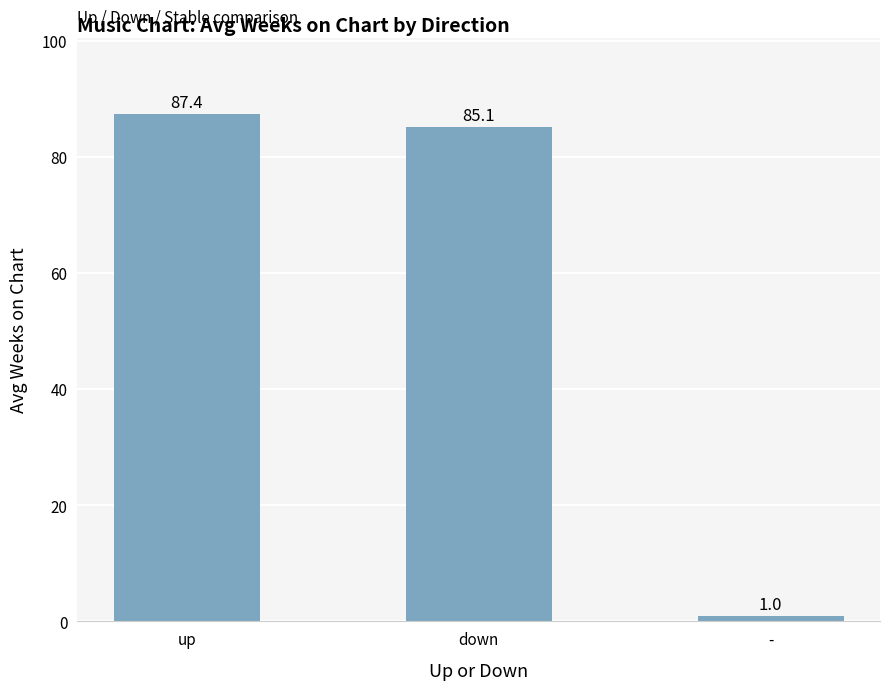

Rank the categories by value from lowest to highest.

-, down, up